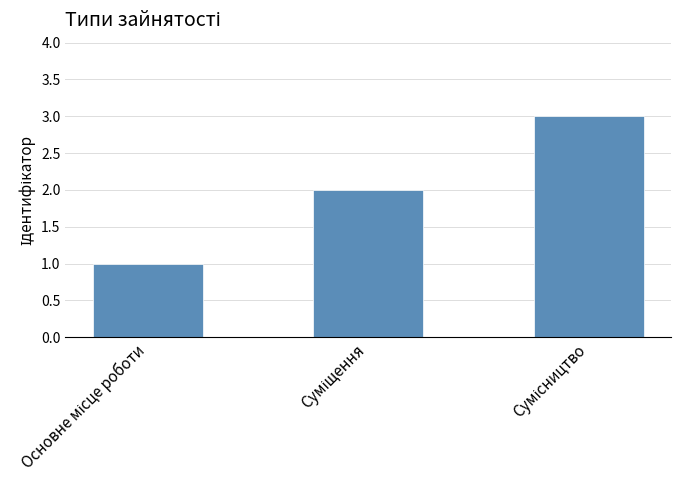

What is the maximum value shown in the chart?

3